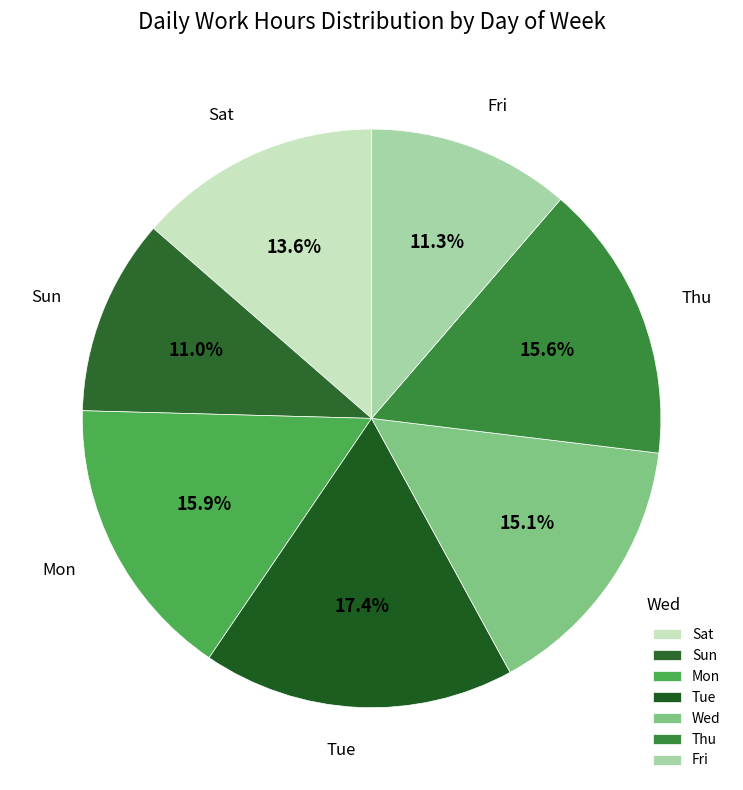

What percentage is NOT represented by Thu?

84.4%